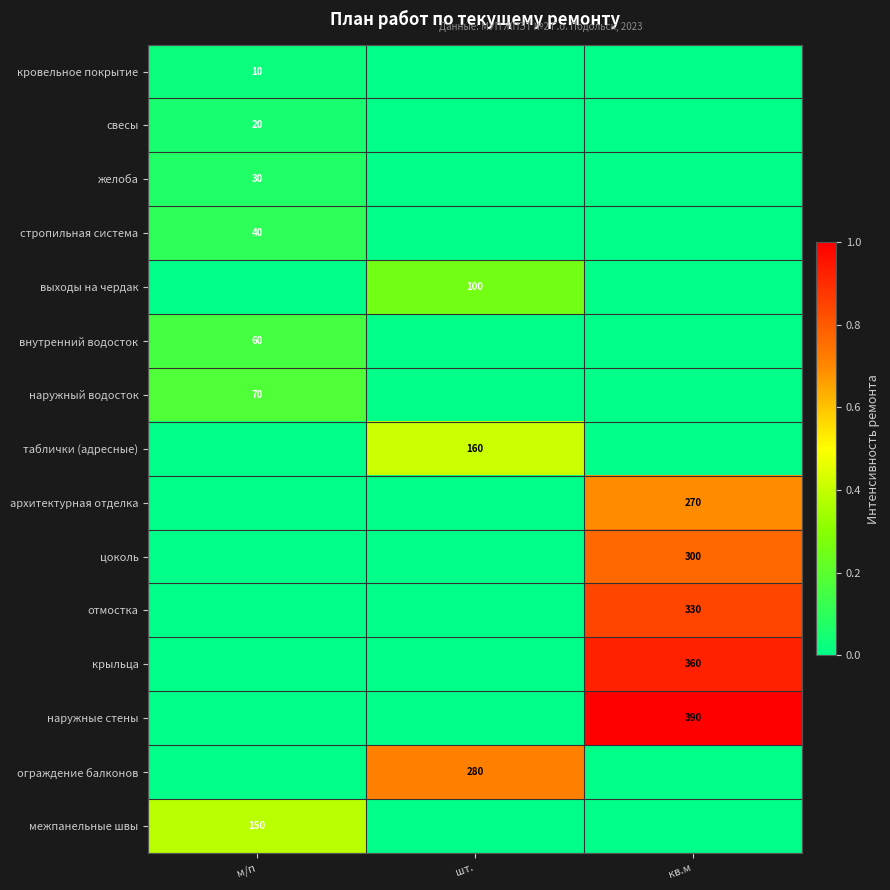

The свесы series shows 20 at м/п. True or false?

True